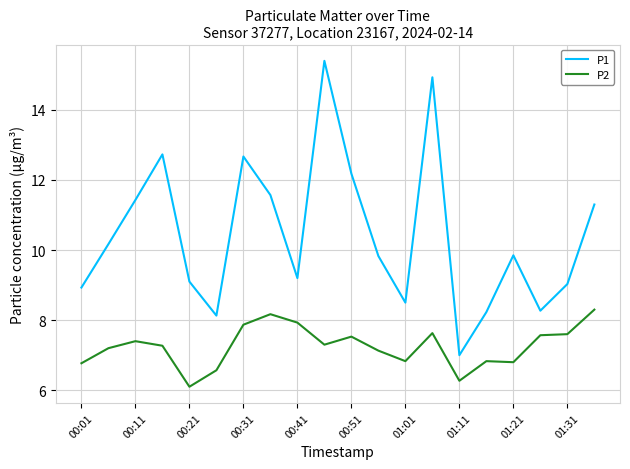

True or false: P1 and P2 intersect in this chart.

False